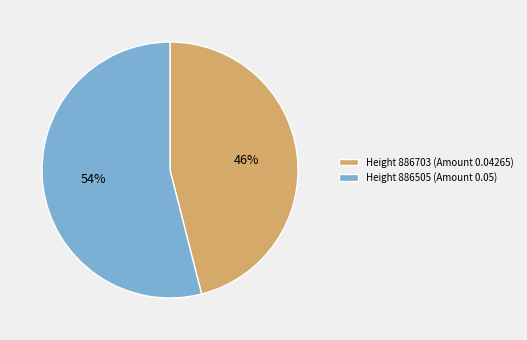

The Height 886505 (Amount 0.05) slice represents 54% of the pie. True or false?

True